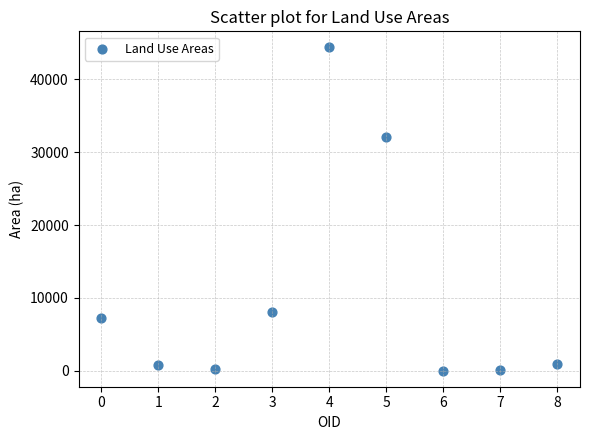

What is the average Y value?

10431.2